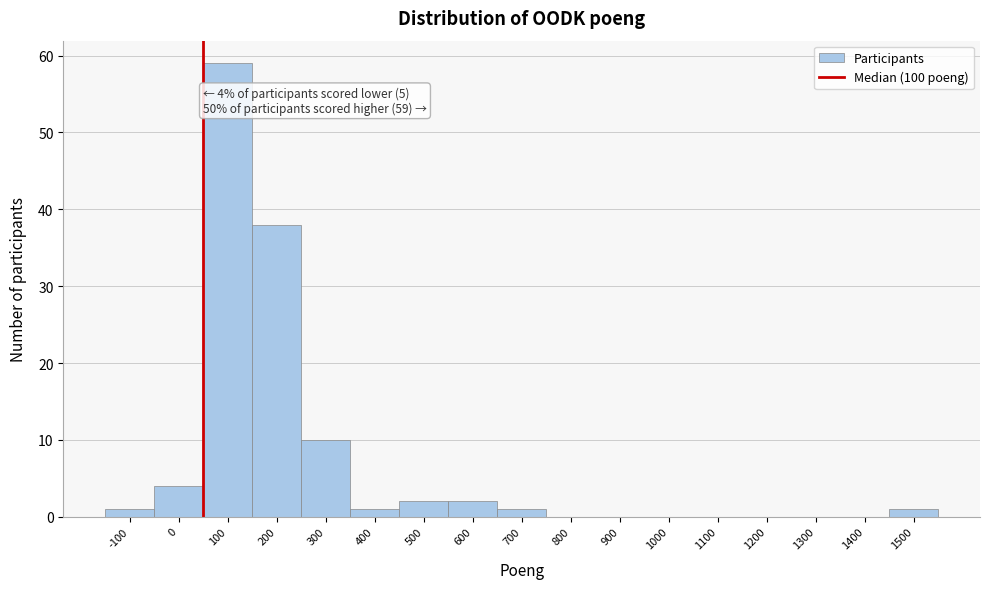

Reading right to left, list all the values displayed in this chart.

1500=1	1400=0	1300=0	1200=0	1100=0	1000=0	900=0	800=0	700=1	600=2	500=2	400=1	300=10	200=38	100=59	0=4	-100=1